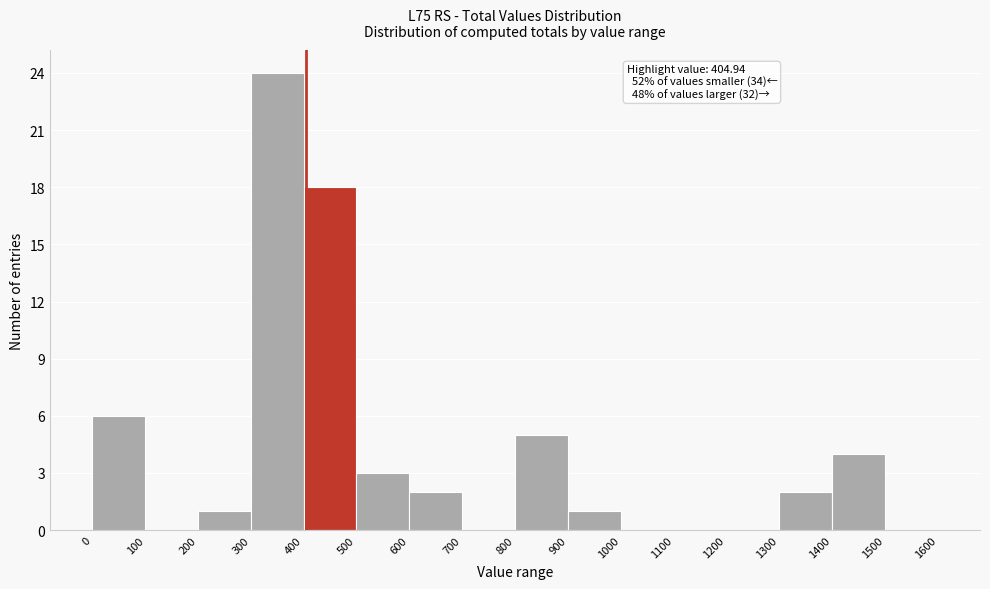

Over which range of the x-axis is the bar tallest?

300 to 400